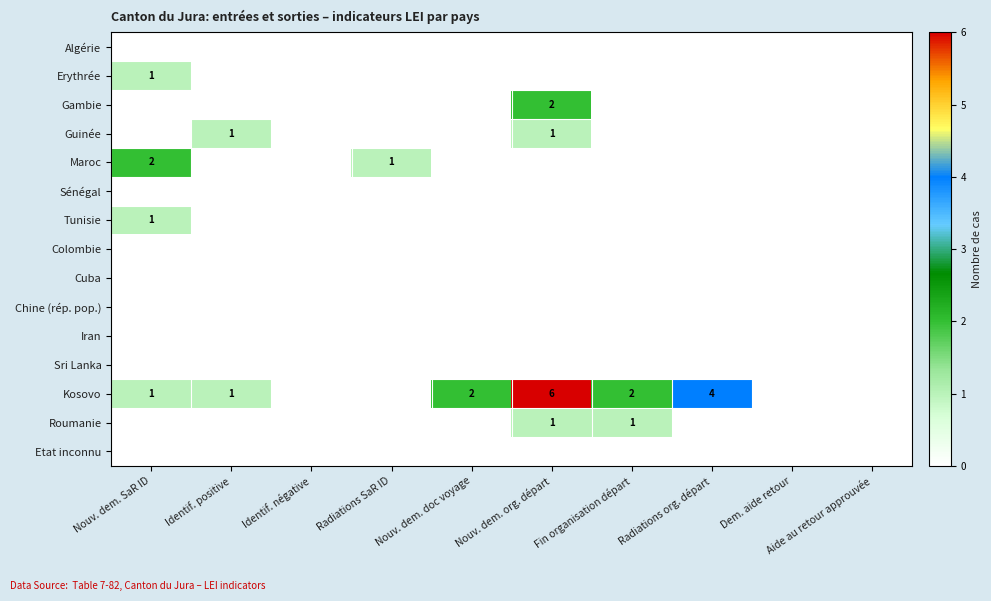

At which category does the chart reach its minimum across all series?

Nouv. dem. SaR ID